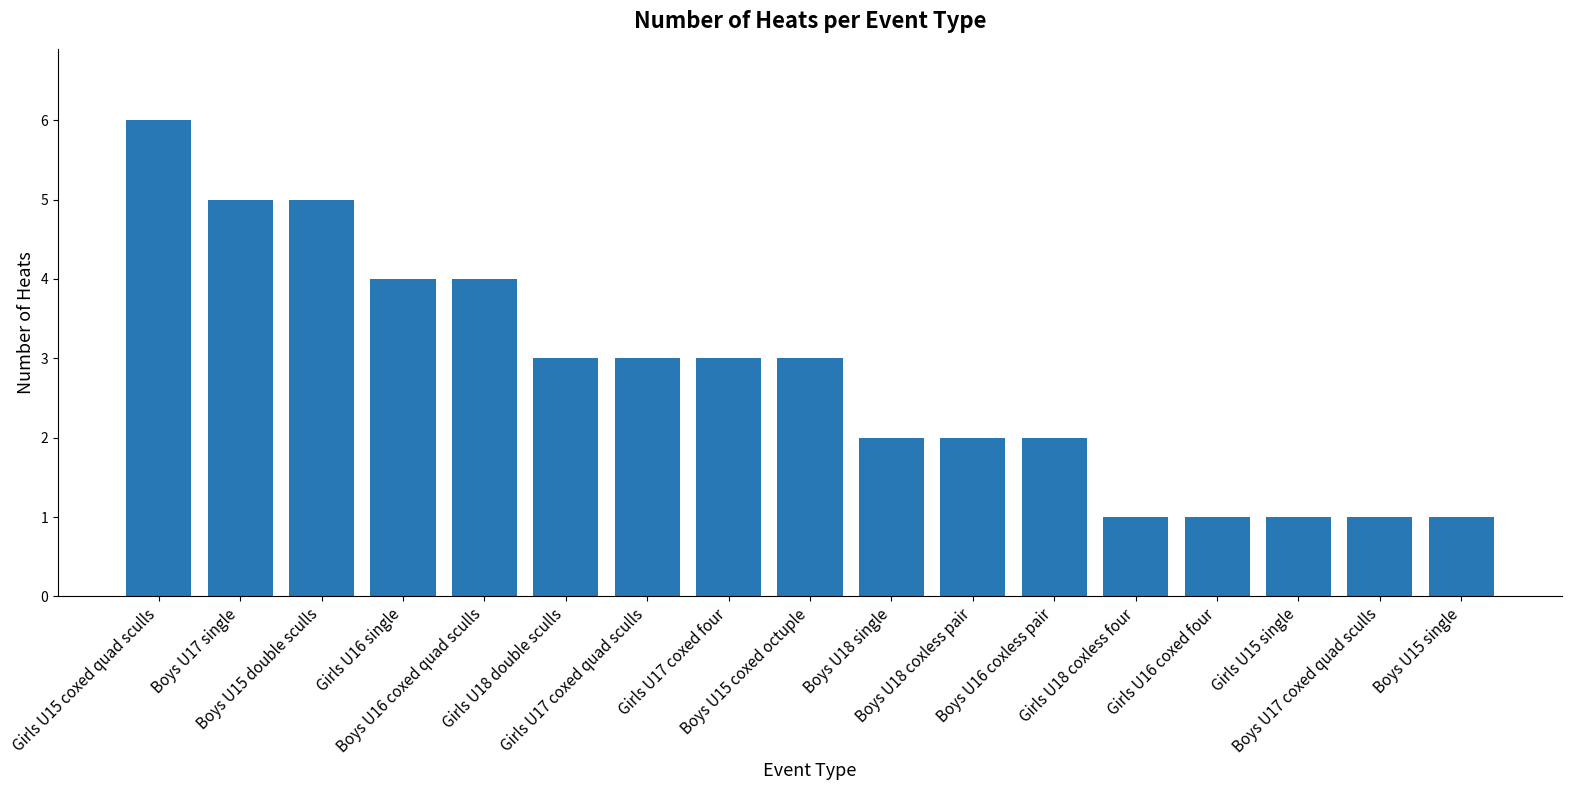

Does the chart contain any negative values?

No